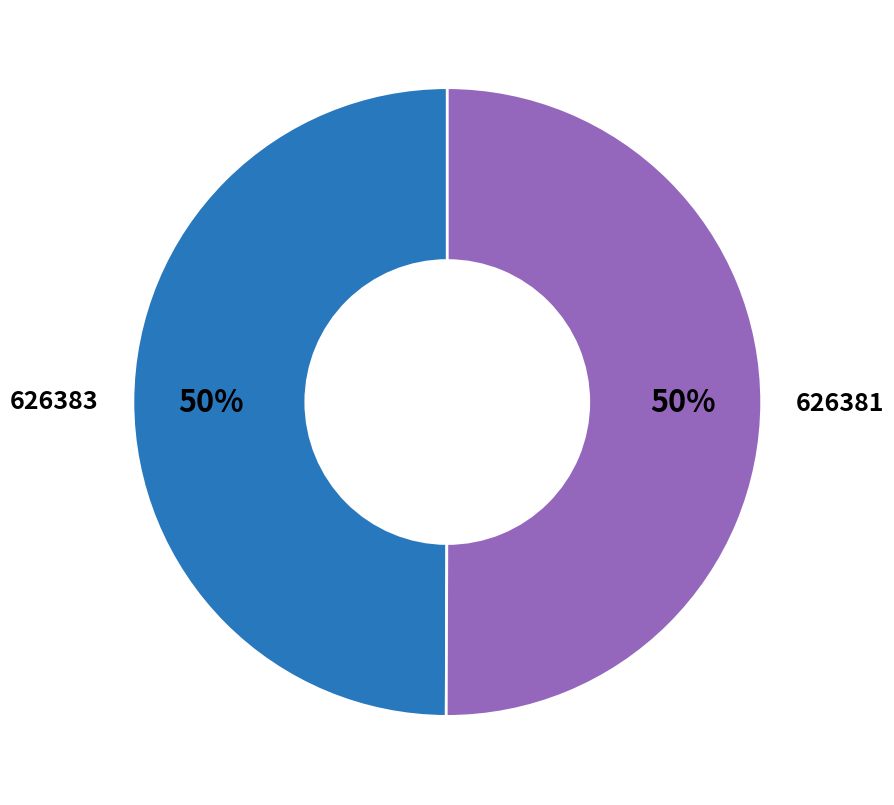

To the nearest percent, what is the combined percentage of 626381 and 626383?

100%